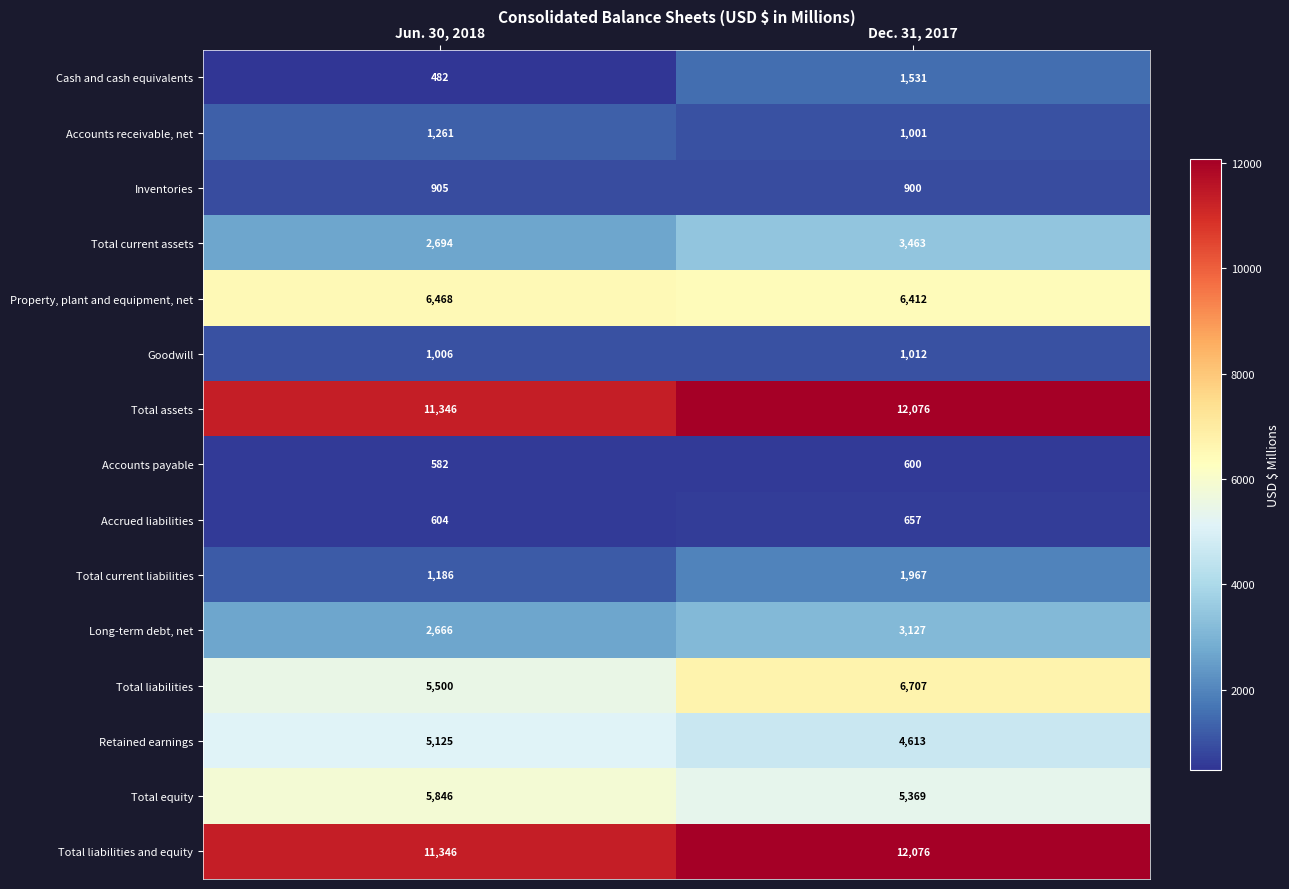

What is the difference between the maximum and minimum values in the Goodwill series?

6